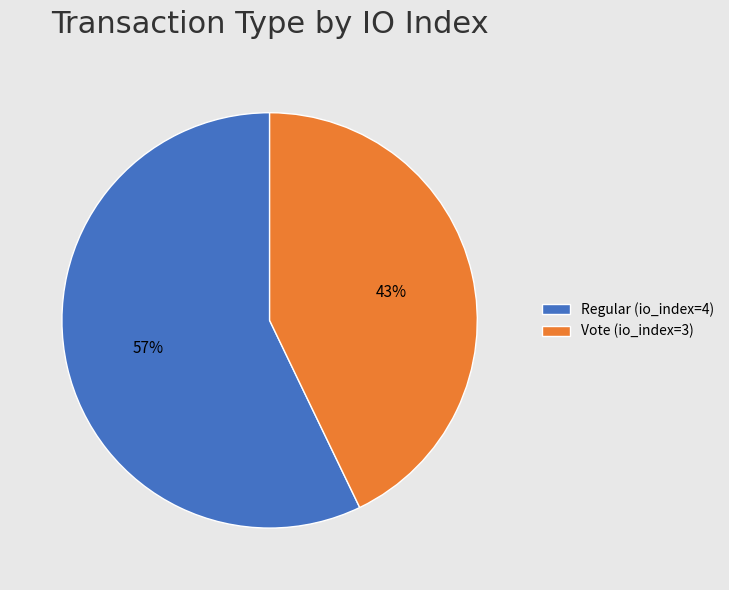

To the nearest percent, what percentage of the pie is Regular (io_index=4)?

57%